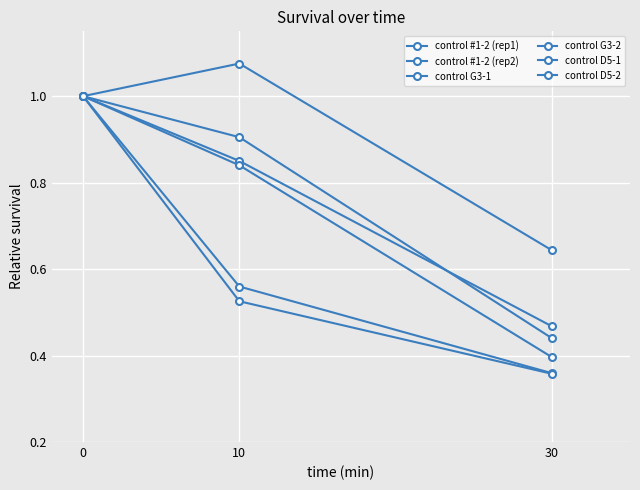

Does the chart have visible grid lines?

Yes